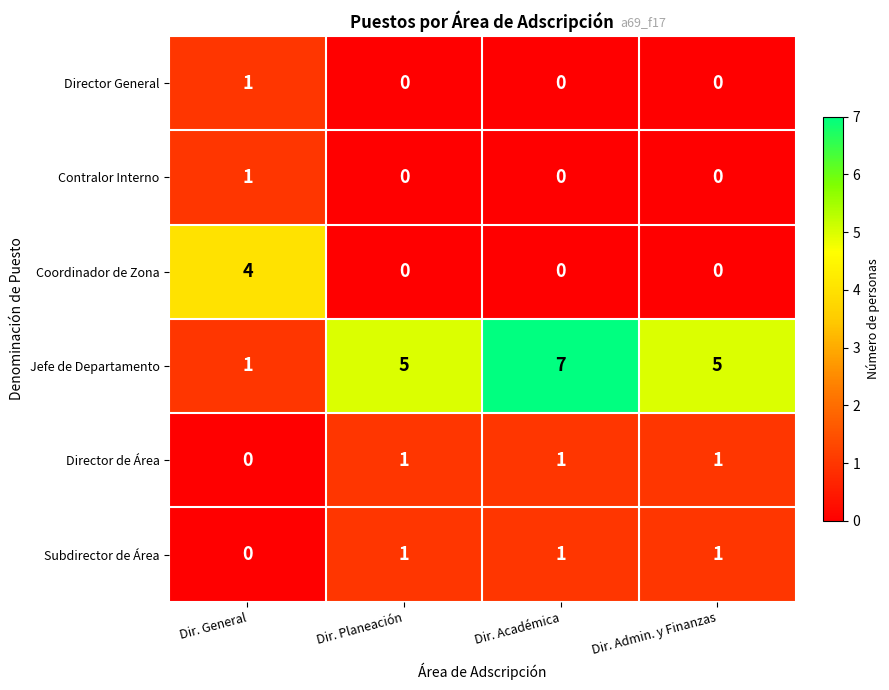

What is the difference between the maximum and second lowest values in the Coordinador de Zona series?

4